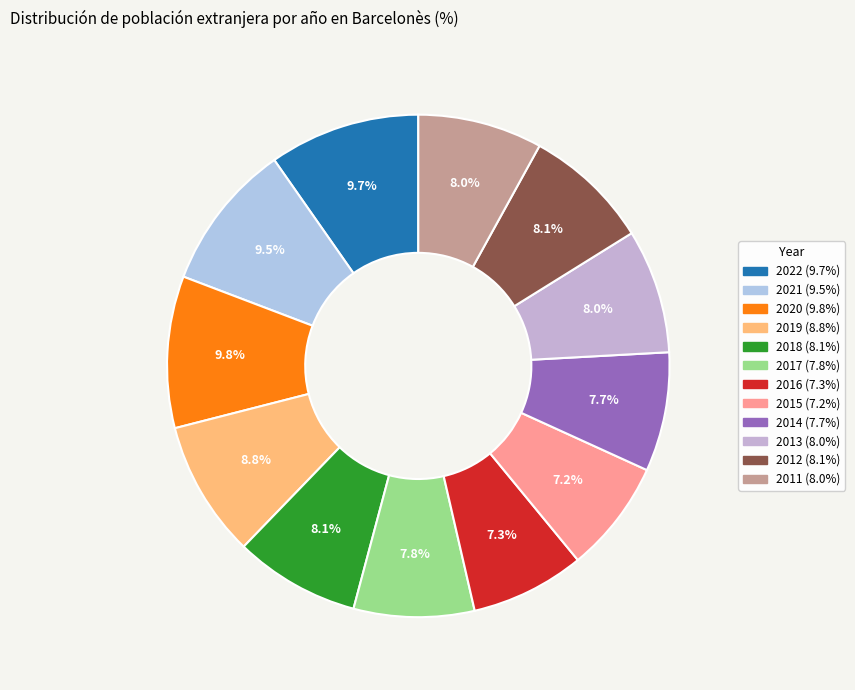

What percentage is NOT represented by 2019?

91.2%